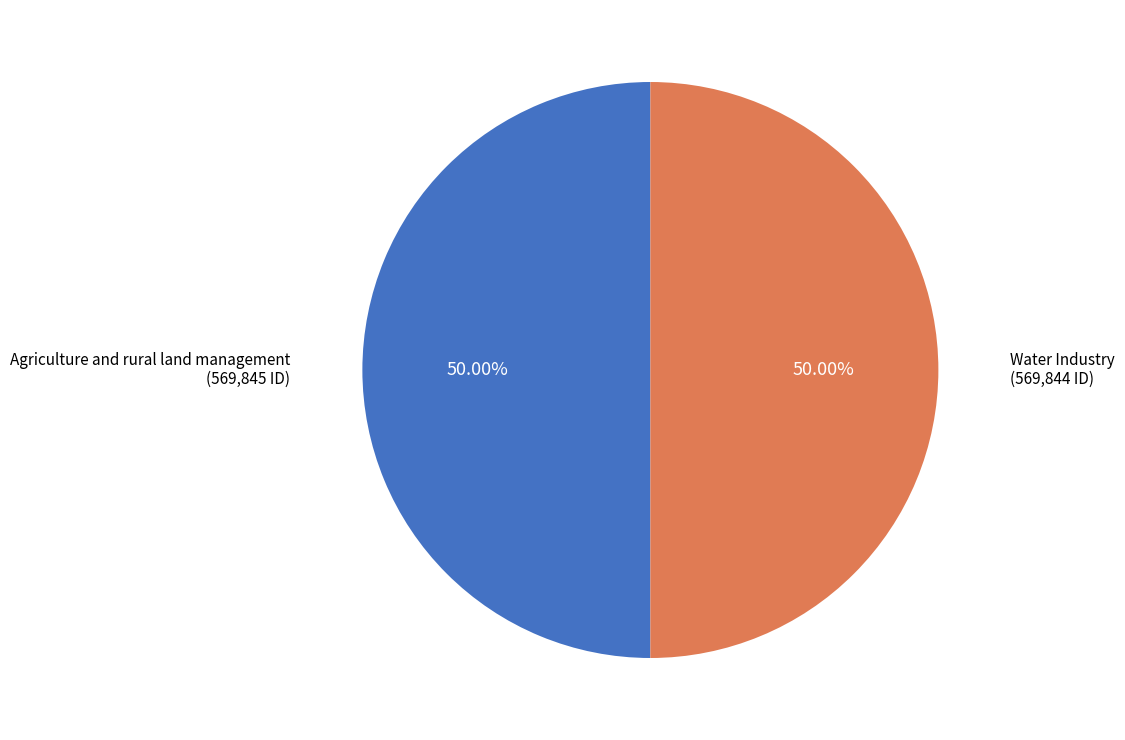

Approximately how many times larger is the value at Agriculture and rural land management compared to Water Industry?

1.0